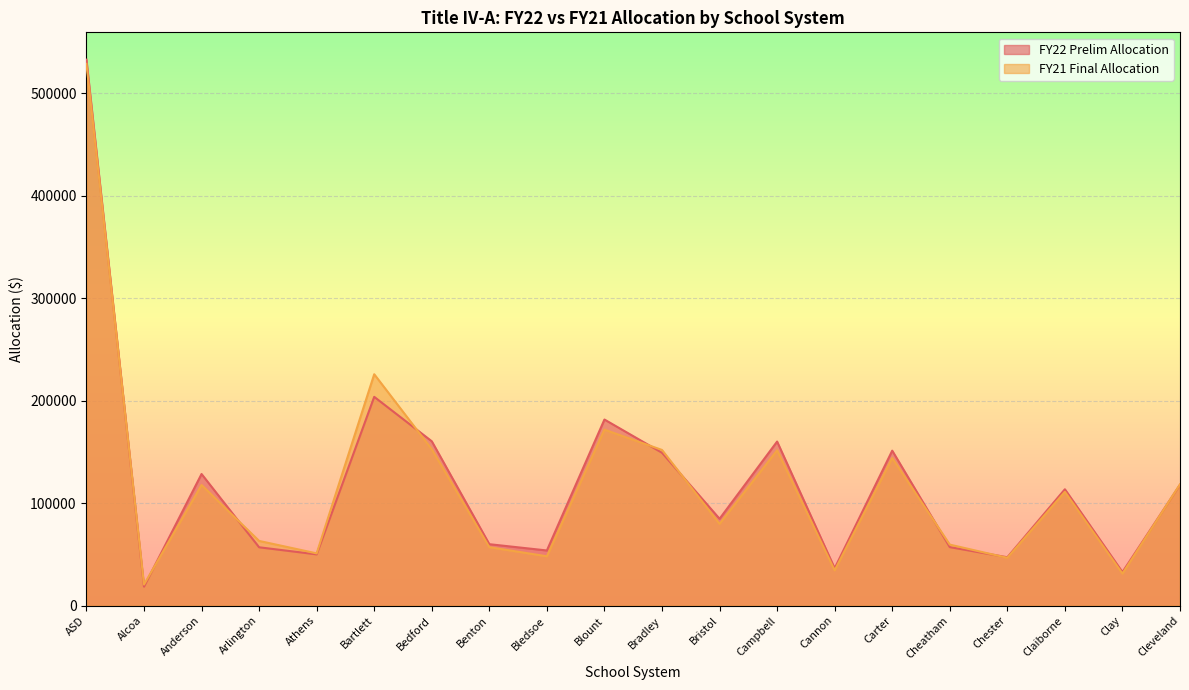

Does the chart display data point markers on the line(s)?

No